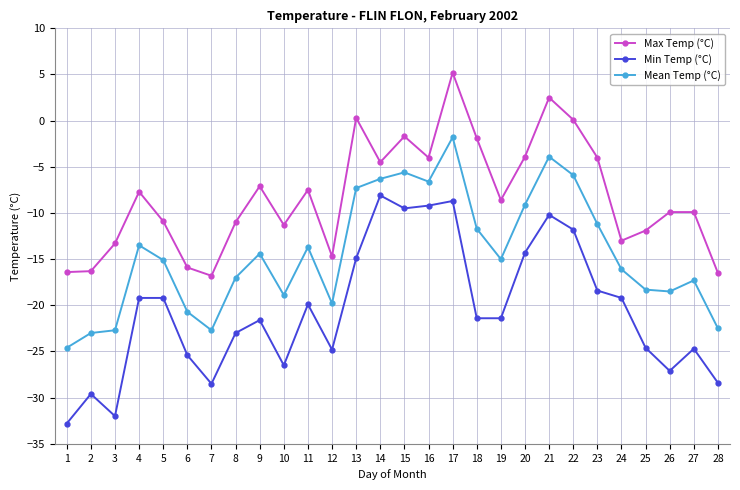

Is it true that Min Temp (°C) equals -32.0 at 3?

True